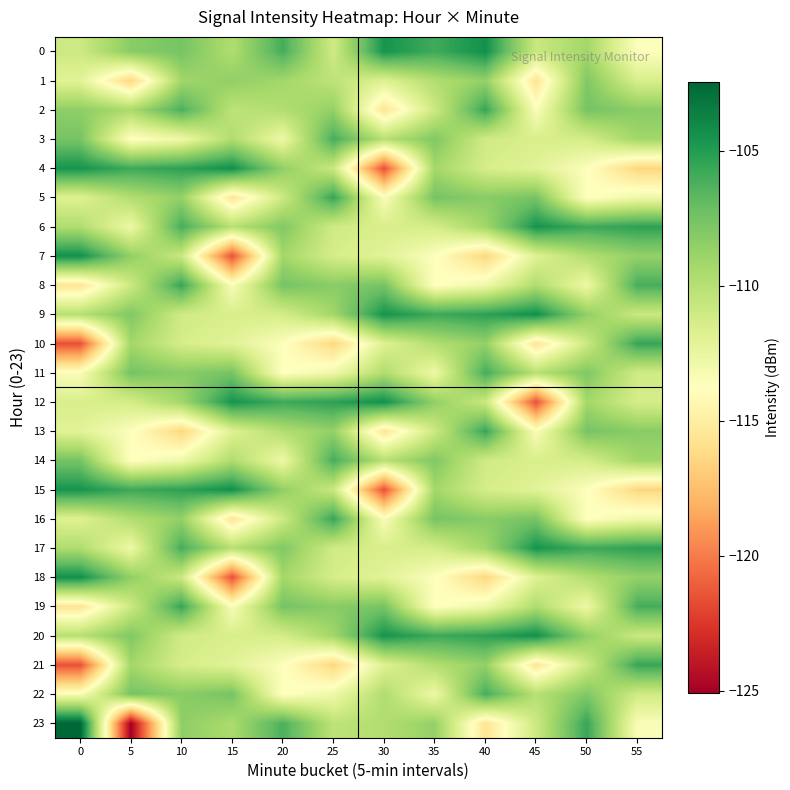

Which has a higher value, 25 or 20?

20